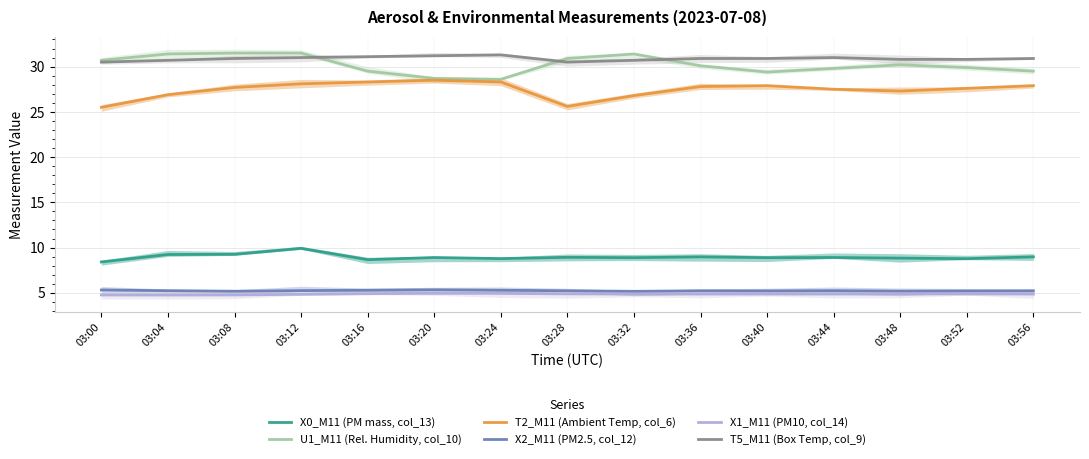

What is the average value of the T2_M11 (Ambient Temp, col_6) series?

27.4